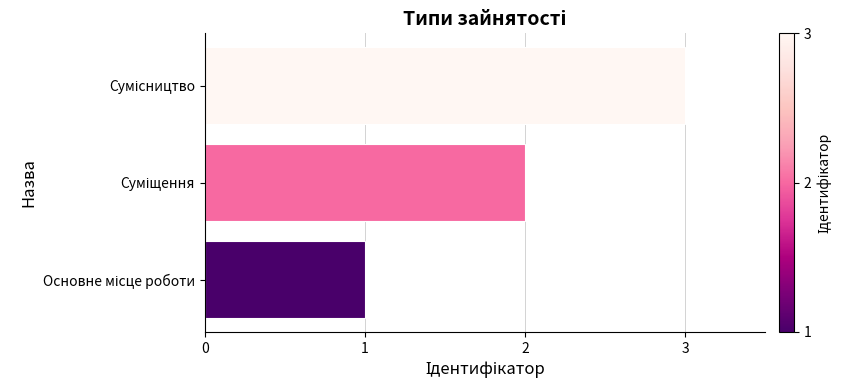

What is the average value?

2